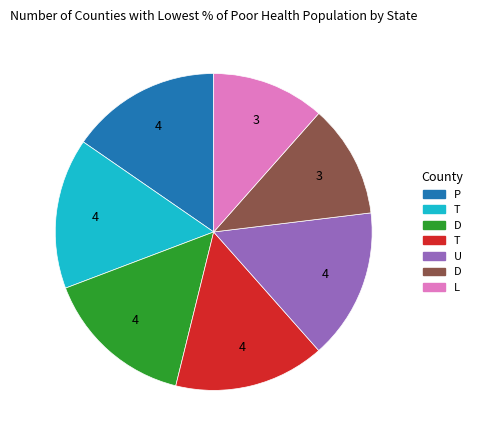

Is there any slice that represents more than half of the pie?

No